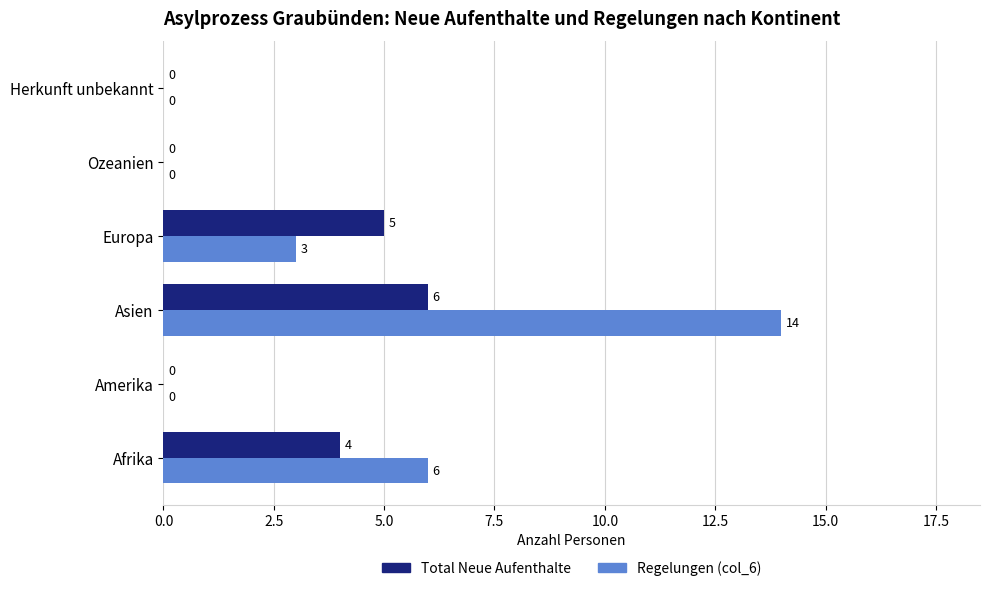

Between Asien and Europa, which series saw the biggest shift?

Regelungen (col_6)